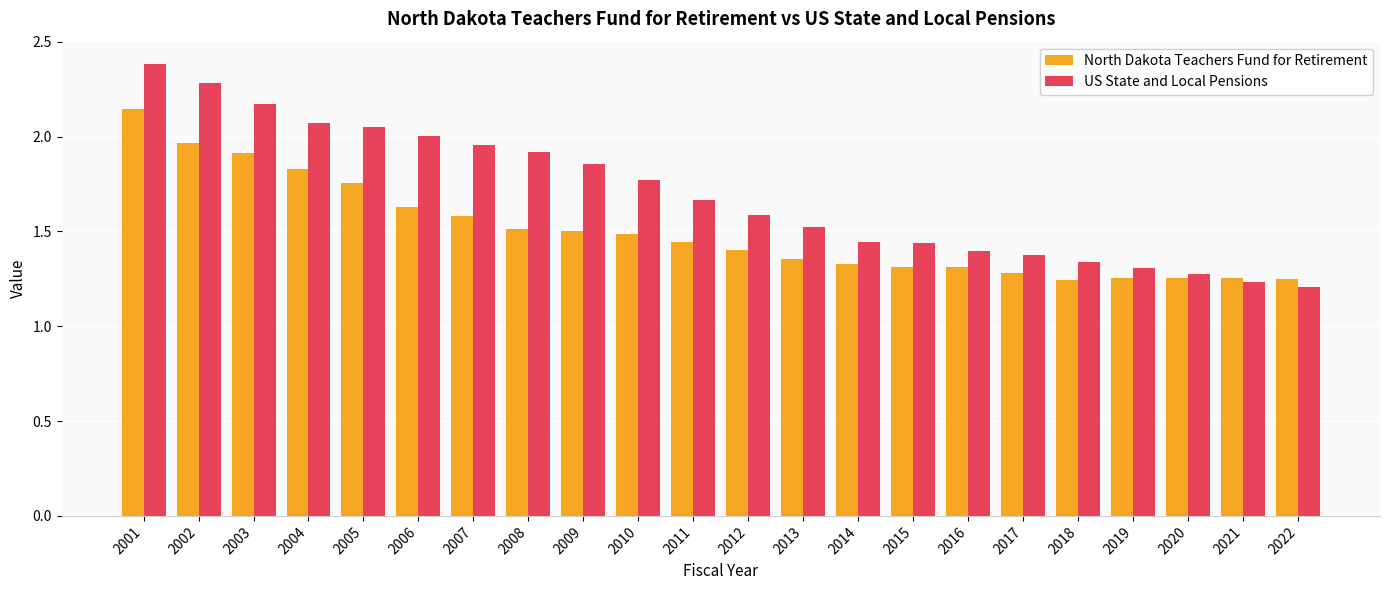

Rank the series by their maximum value, from lowest to highest.

North Dakota Teachers Fund for Retirement, US State and Local Pensions